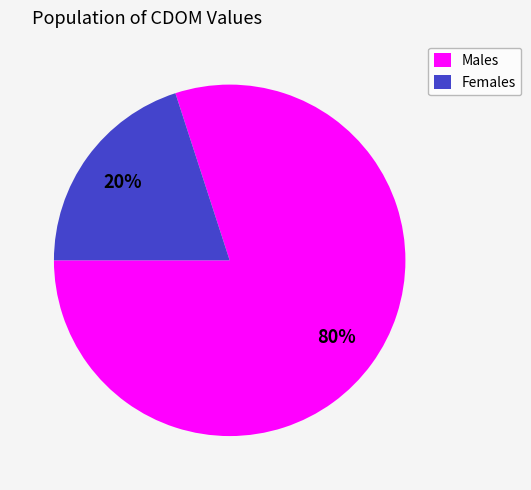

Which slice is the largest?

Males